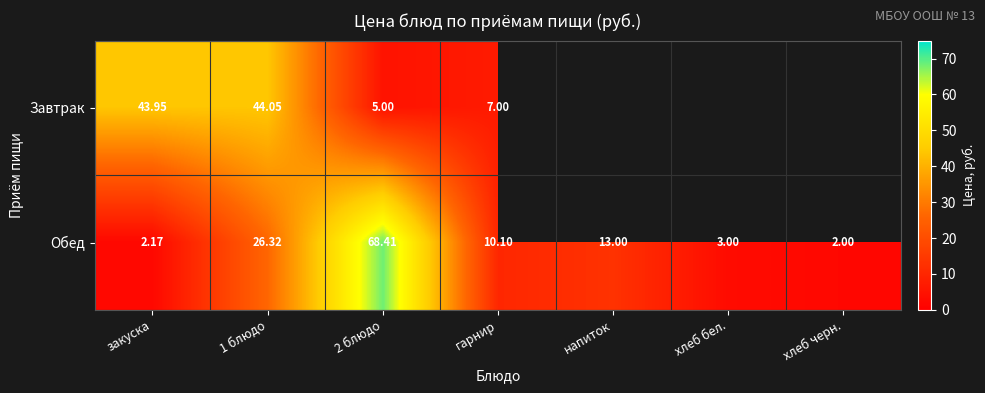

How many data points in Обед are less than 10?

3